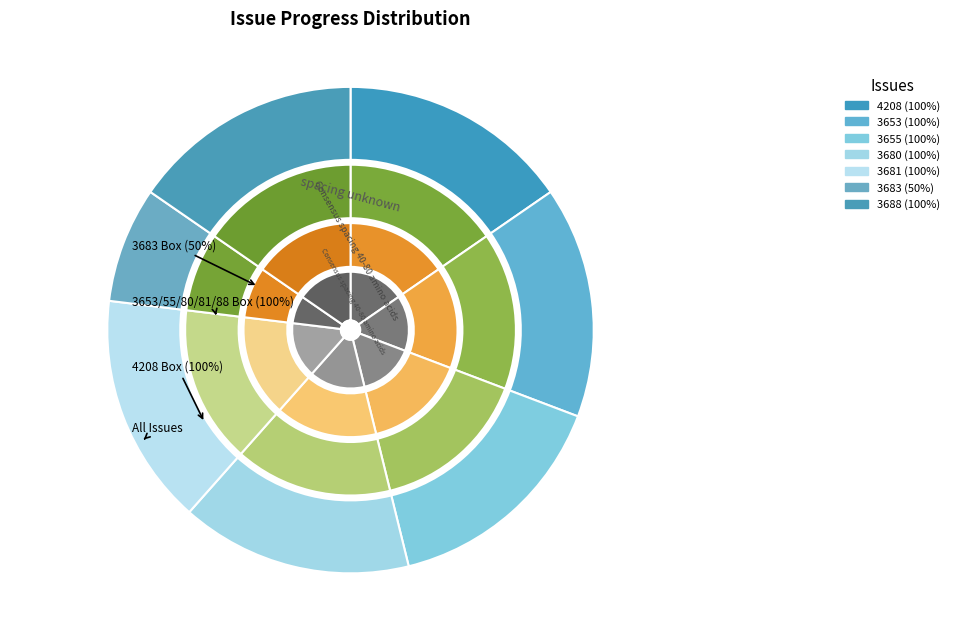

Is there any slice that represents more than half of the pie?

No